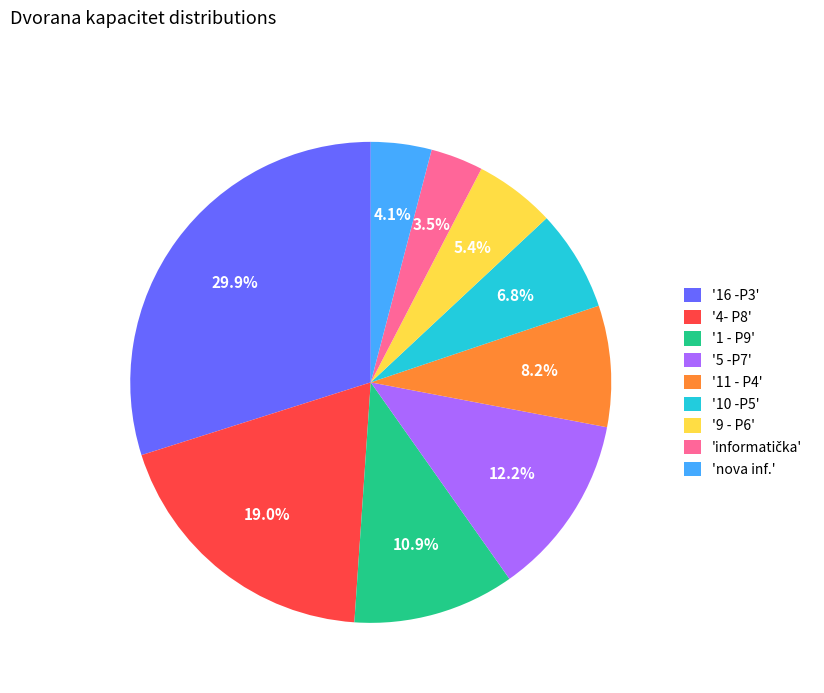

Does '9 - P6' represent more than half of the total?

No